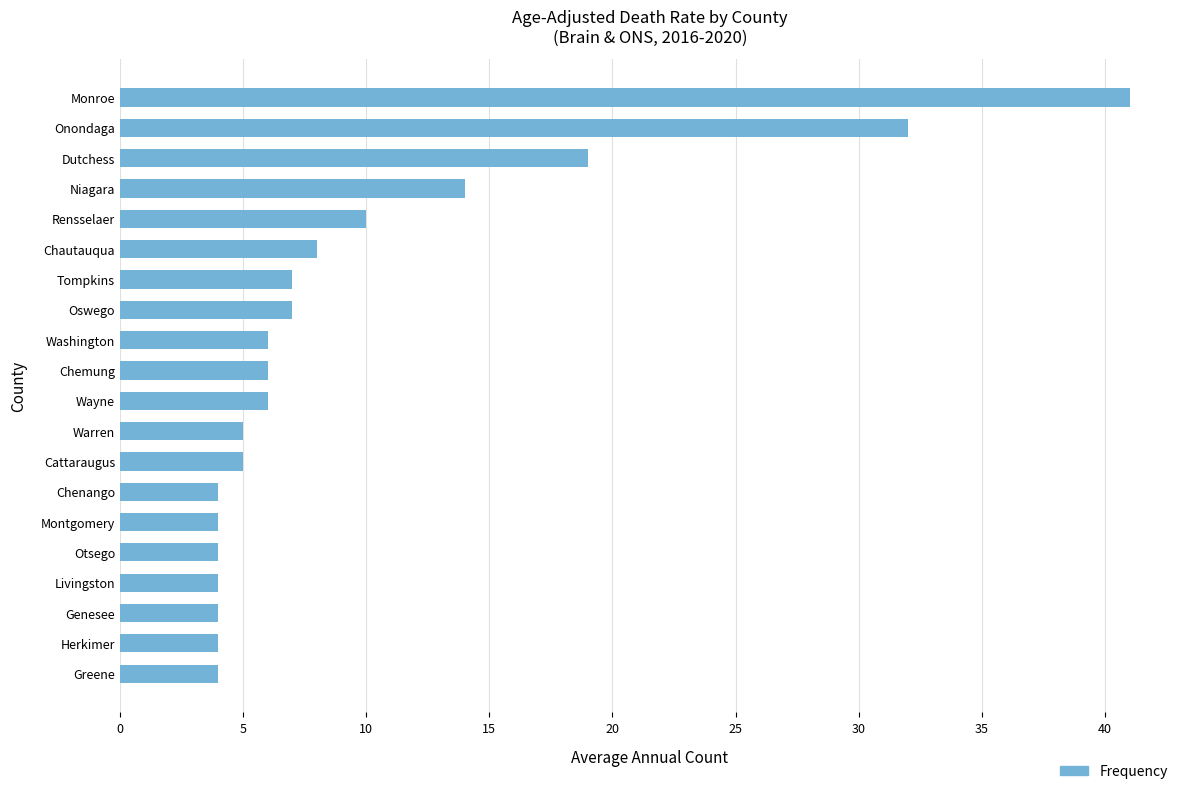

What is the ratio of the value at Onondaga to the value at Livingston?

8.0